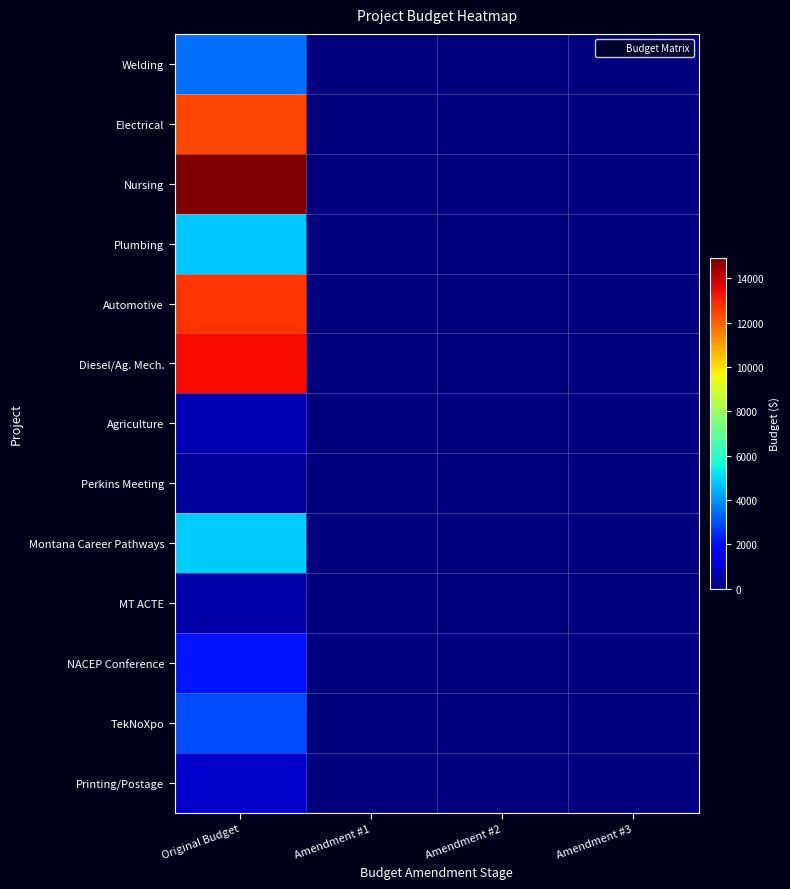

Reading right to left, extract all data points from this chart.

Welding: Amendment #3=0.0	Amendment #2=0.0	Amendment #1=0.0	Original Budget=3500.0
Electrical: Amendment #3=0.0	Amendment #2=0.0	Amendment #1=0.0	Original Budget=12465.0
Nursing: Amendment #3=0.0	Amendment #2=0.0	Amendment #1=0.0	Original Budget=14926.0
Plumbing: Amendment #3=0.0	Amendment #2=0.0	Amendment #1=0.0	Original Budget=4834.0
Automotive: Amendment #3=0.0	Amendment #2=0.0	Amendment #1=0.0	Original Budget=12735.0
Diesel/Ag. Mech.: Amendment #3=0.0	Amendment #2=0.0	Amendment #1=0.0	Original Budget=13409.0
Agriculture: Amendment #3=0.0	Amendment #2=0.0	Amendment #1=0.0	Original Budget=741.0
Perkins Meeting: Amendment #3=0.0	Amendment #2=0.0	Amendment #1=0.0	Original Budget=372.0
Montana Career Pathways: Amendment #3=0.0	Amendment #2=0.0	Amendment #1=0.0	Original Budget=4868.7
MT ACTE: Amendment #3=0.0	Amendment #2=0.0	Amendment #1=0.0	Original Budget=580.0
NACEP Conference: Amendment #3=0.0	Amendment #2=0.0	Amendment #1=0.0	Original Budget=2212.0
TekNoXpo: Amendment #3=0.0	Amendment #2=0.0	Amendment #1=0.0	Original Budget=3000.0
Printing/Postage: Amendment #3=0.0	Amendment #2=0.0	Amendment #1=0.0	Original Budget=1000.0